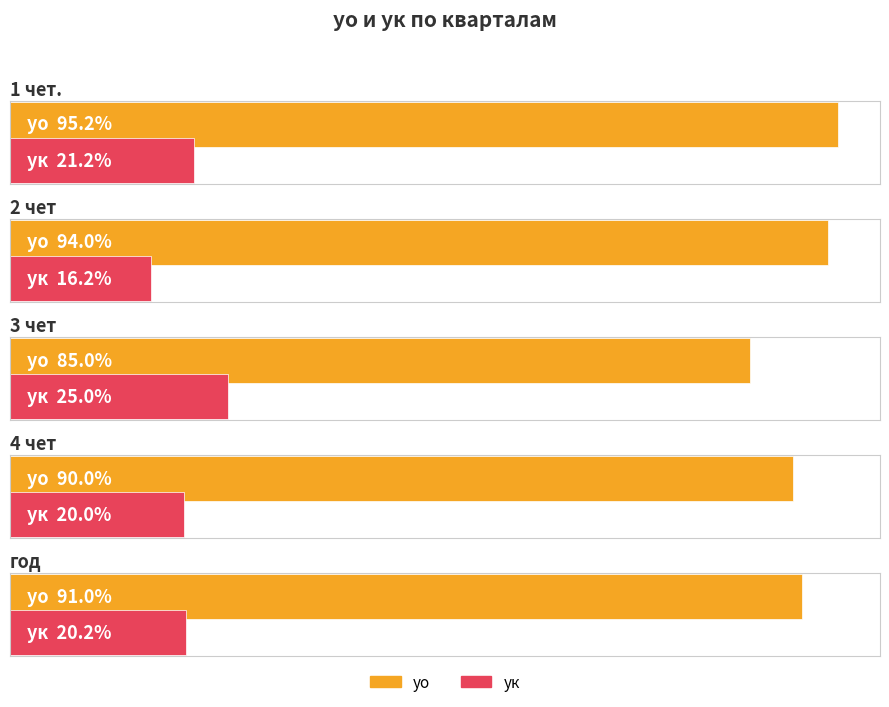

Which category has the lowest value in the уо series?

3 чет